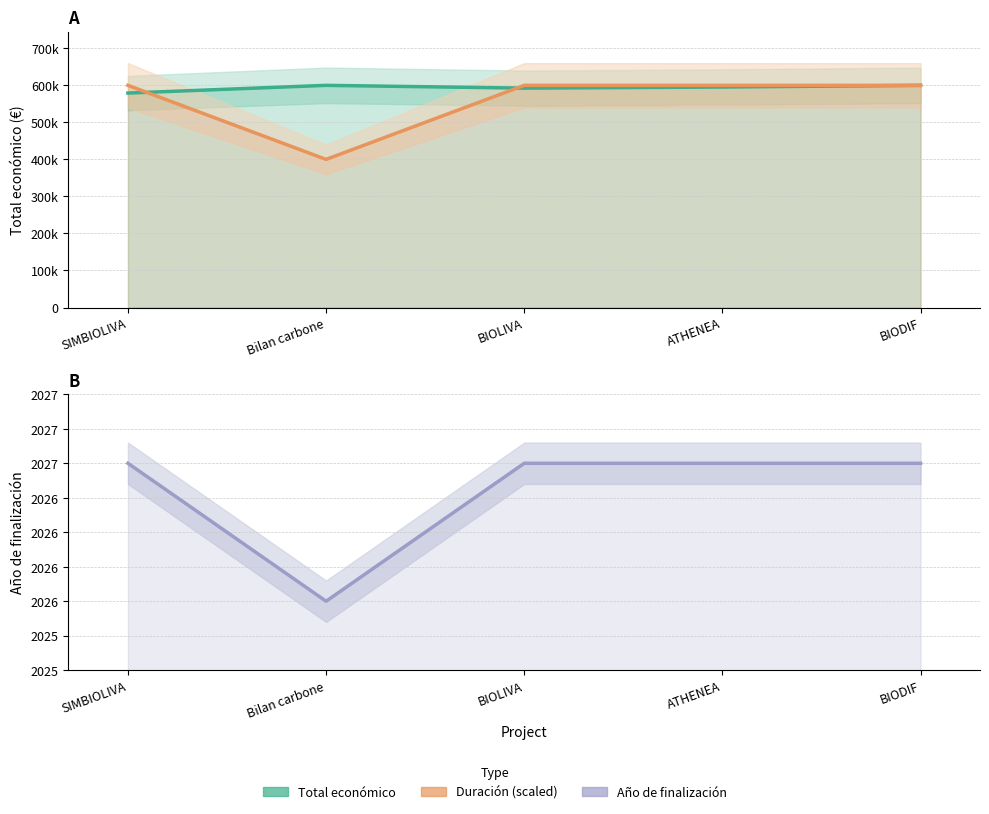

How many times do Total económico and Duración (scaled) cross each other?

2